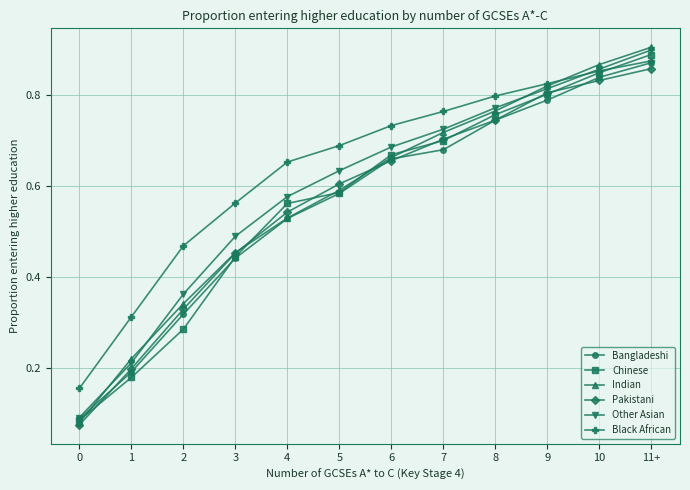

List the labels in order of Black African value, smallest first.

0, 1, 2, 3, 4, 5, 6, 7, 8, 9, 10, 11+